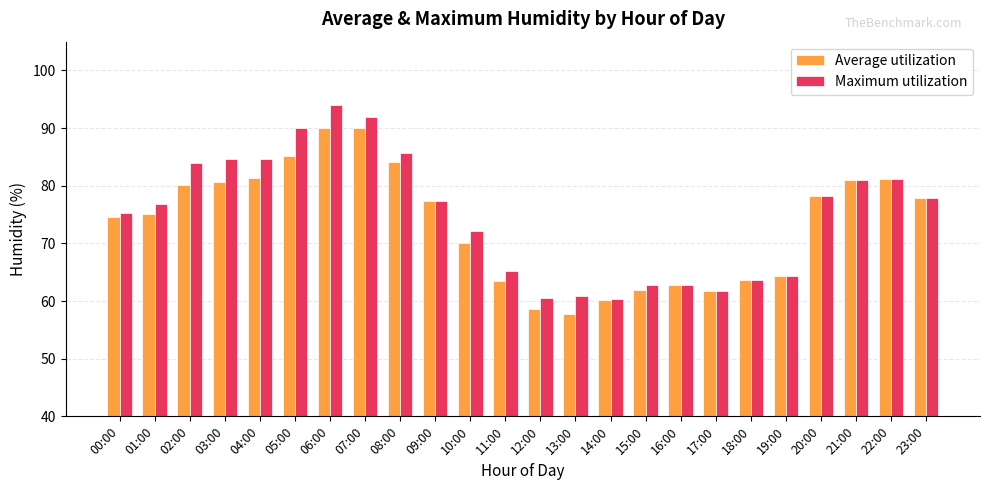

How many bars are there in total?

48